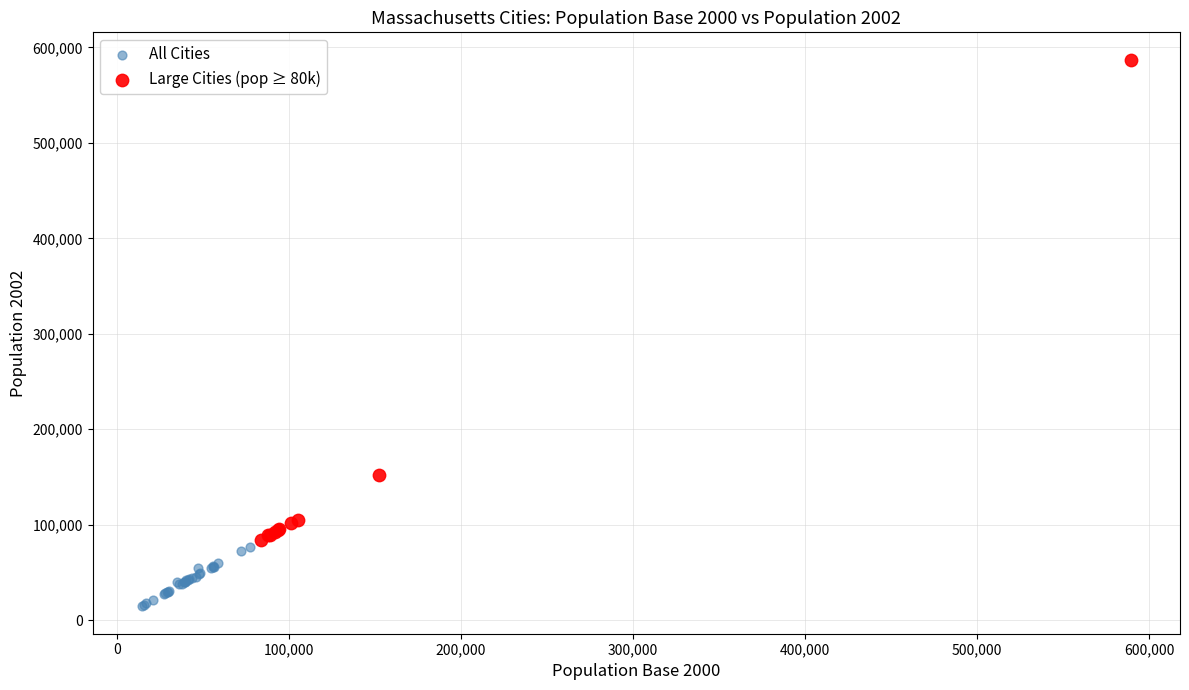

Which series has the widest spread of Y values?

Large Cities (pop ≥ 80k)